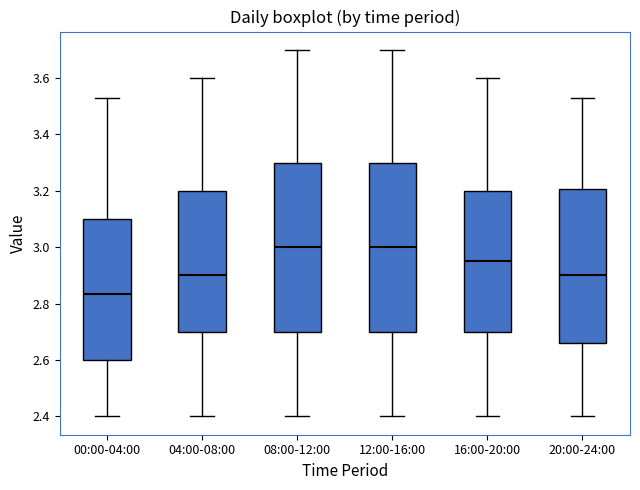

Reading left to right, read every box against the y-axis: the position of its median line, the range the box covers, and the ends of its whiskers. The values are not printed on the chart, so give them approximately, as read against the axis.

00:00-04:00: median 2.84, box 2.60 to 3.10, whiskers 2.40 to 3.54
04:00-08:00: median 2.90, box 2.70 to 3.20, whiskers 2.40 to 3.60
08:00-12:00: median 3.00, box 2.70 to 3.30, whiskers 2.40 to 3.70
12:00-16:00: median 3.00, box 2.70 to 3.30, whiskers 2.40 to 3.70
16:00-20:00: median 2.96, box 2.70 to 3.20, whiskers 2.40 to 3.60
20:00-24:00: median 2.90, box 2.66 to 3.20, whiskers 2.40 to 3.54